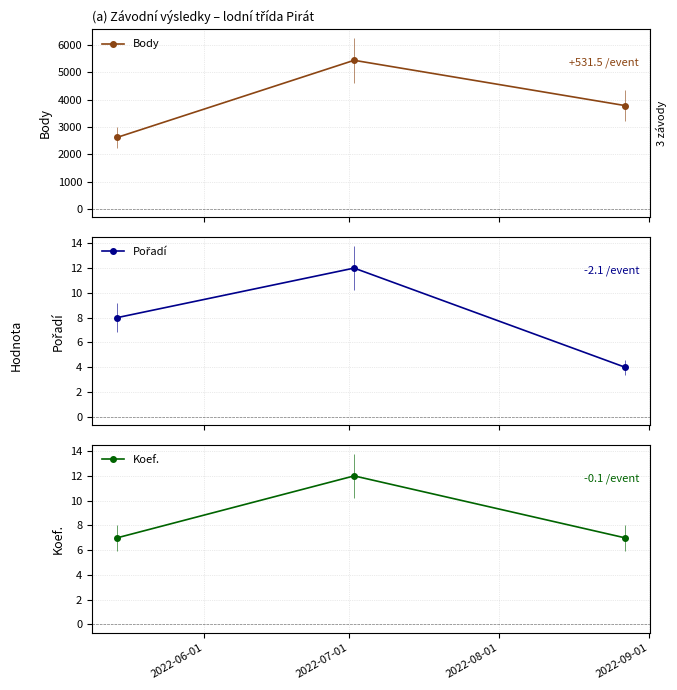

What is the difference between the maximum and second lowest values in the Koef. series?

5